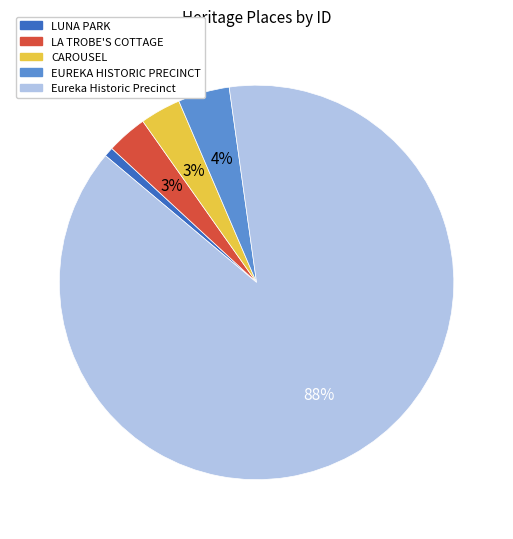

Between EUREKA HISTORIC PRECINCT and LA TROBE'S COTTAGE, which is larger?

EUREKA HISTORIC PRECINCT